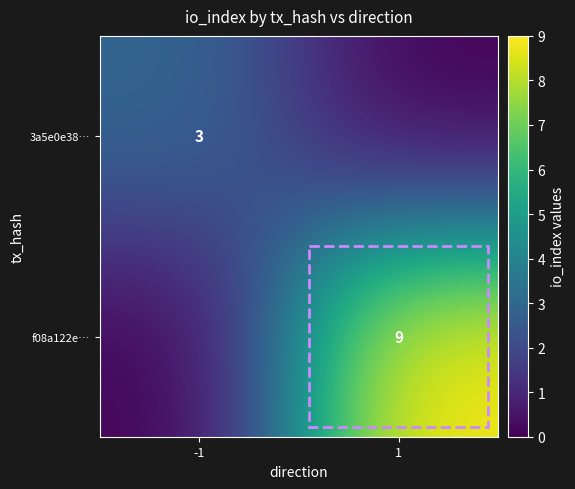

Is it true that f08a122e… equals 9 at 1?

True